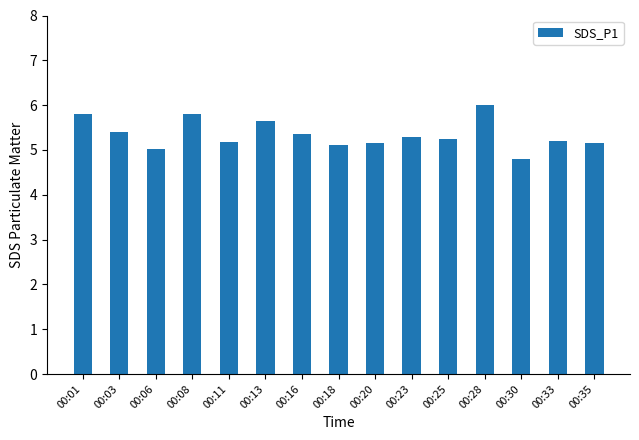

What is the value of the 15th bar from the left?

5.2